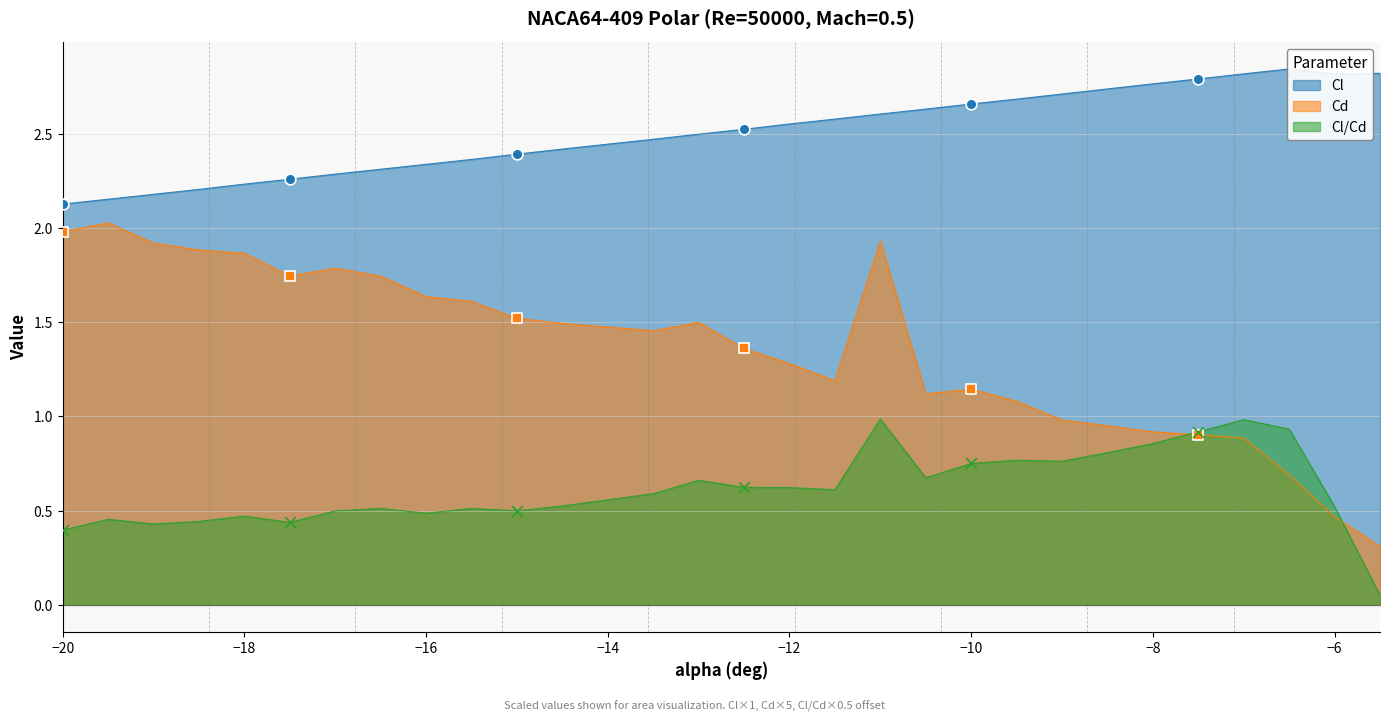

Which series contains the highest Y value?

Cl